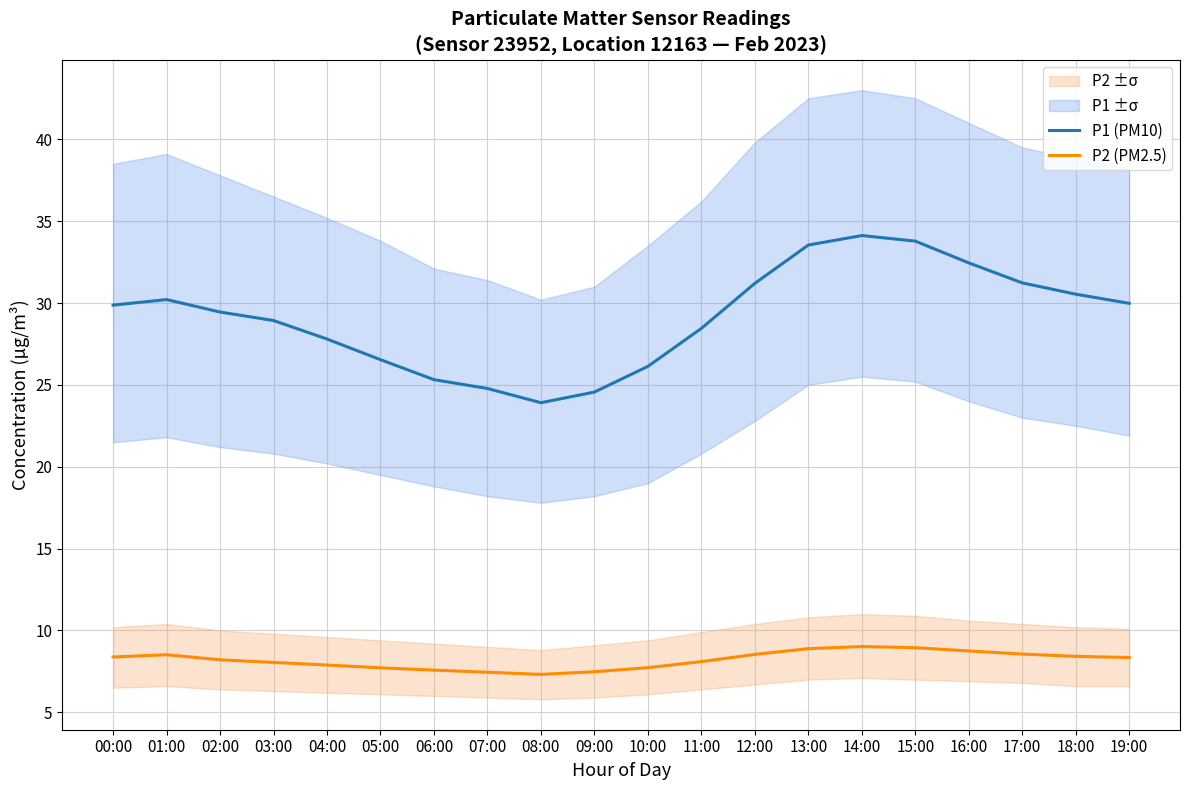

How many data points in P1 (PM10) are less than 29?

9